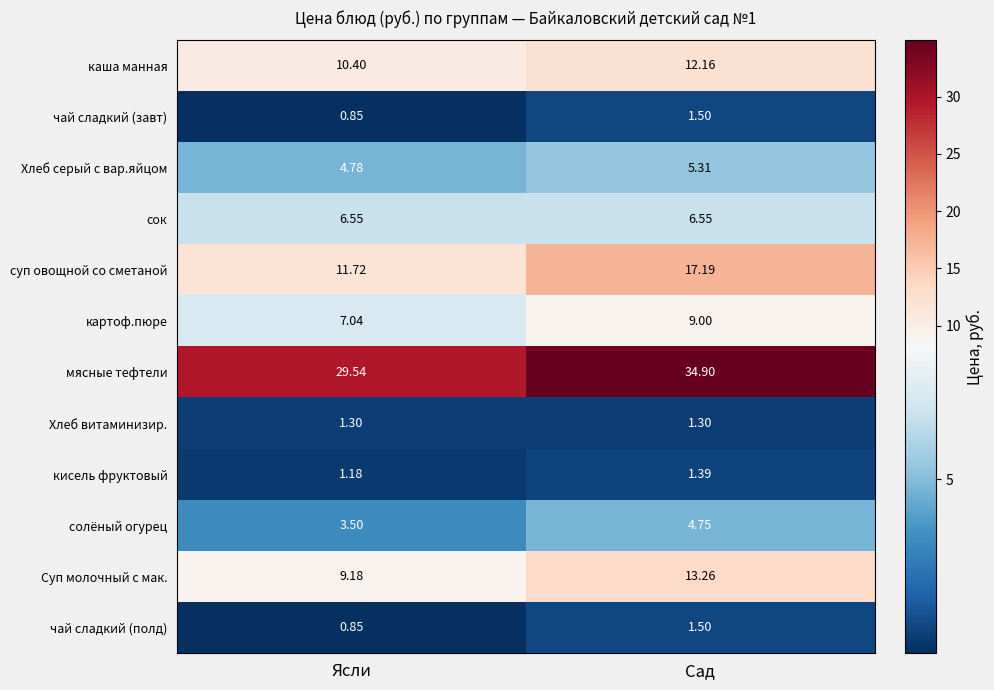

At which label does суп овощной со сметаной first exceed 17?

Сад